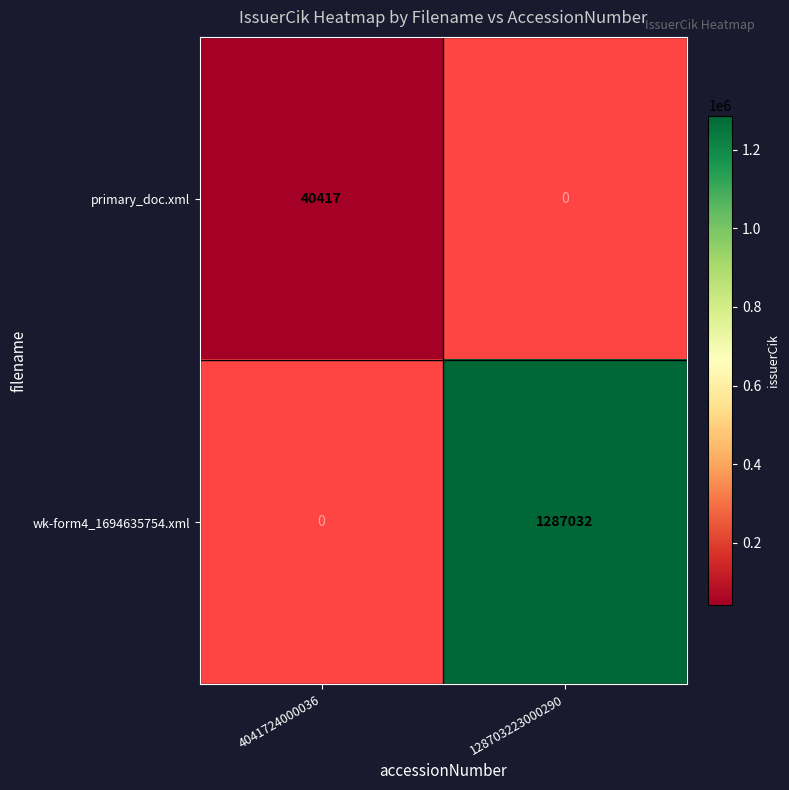

The value of primary_doc.xml at 4041724000036 is 40417. True or false?

True